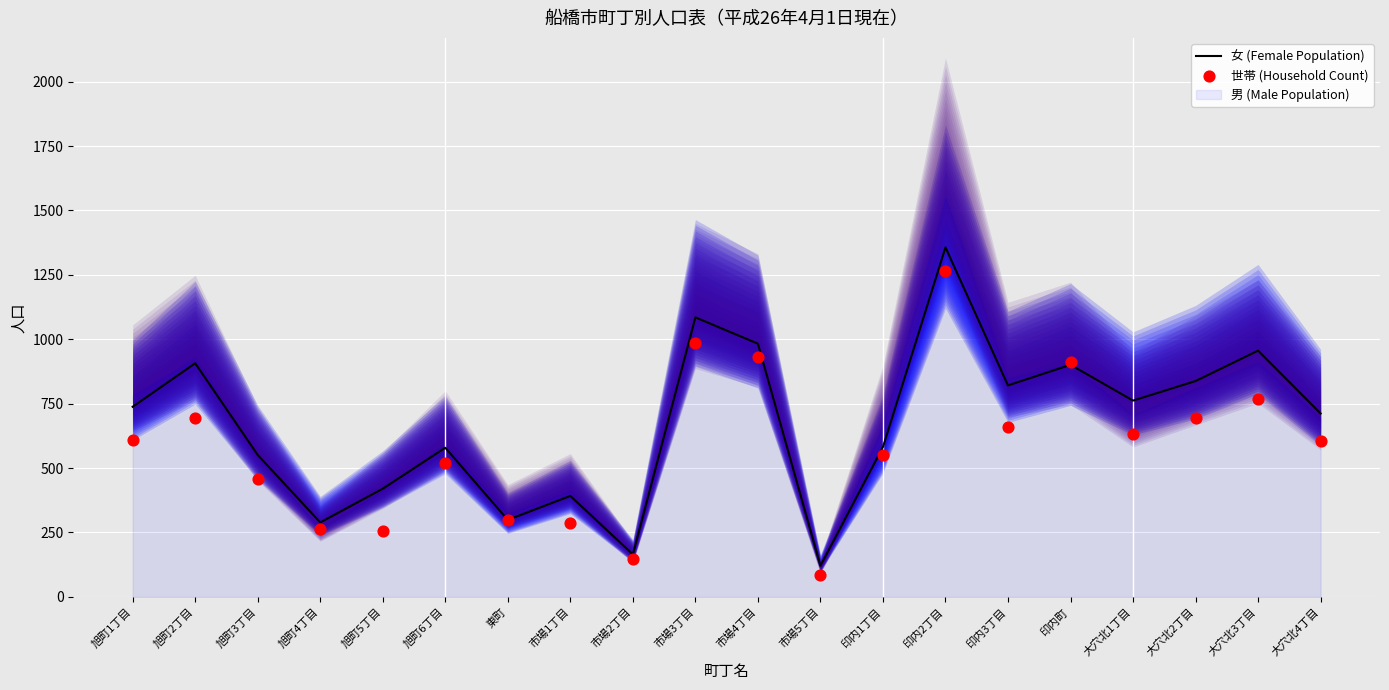

What is the highest value of the 女 (Female Population) series?

1357